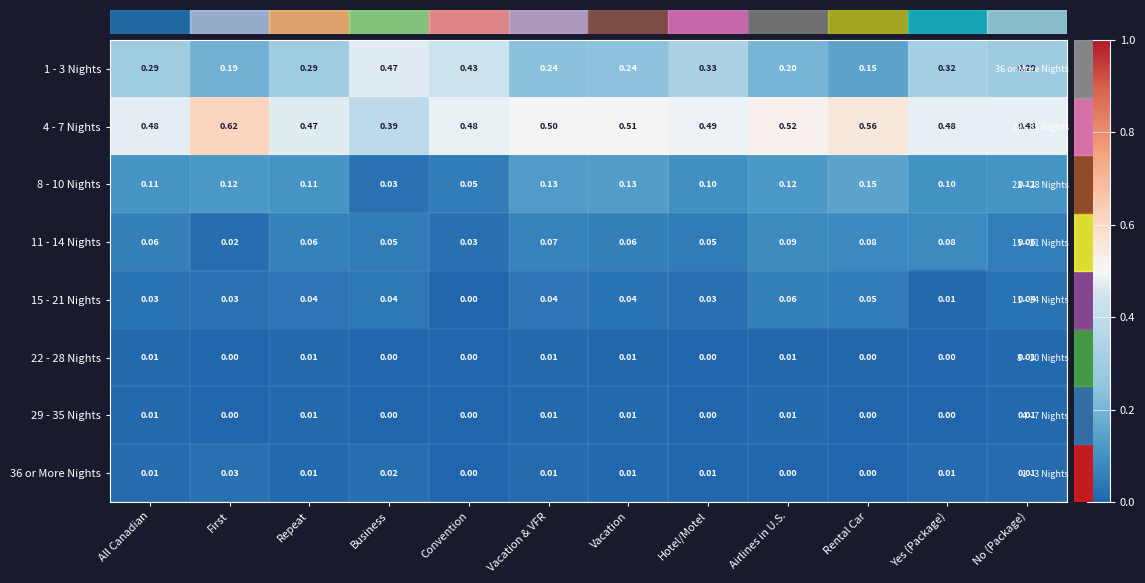

Is the value of 8 - 10 Nights at All Canadian greater than the value of 1 - 3 Nights at Convention?

No